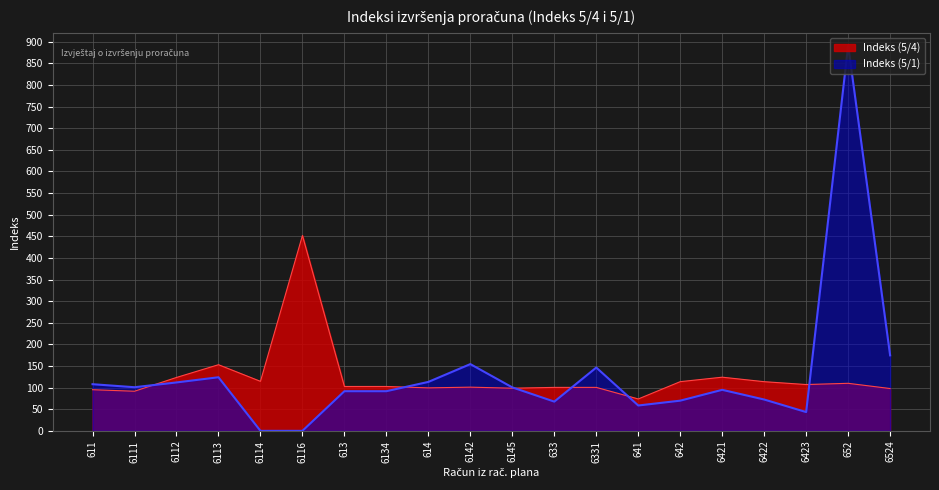

Which has a higher value, 6331 or 6112?

6112